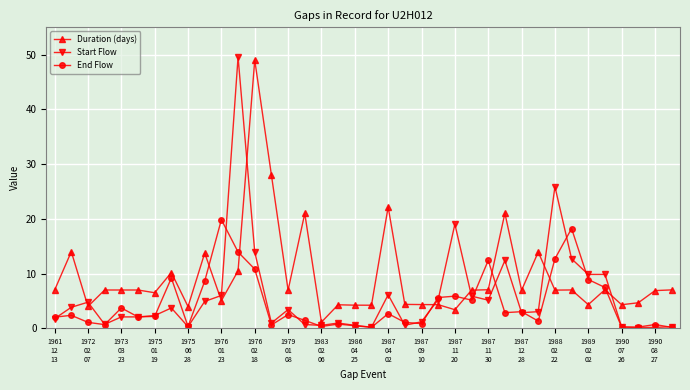

Which series has the largest total across all categories?

Duration (days)